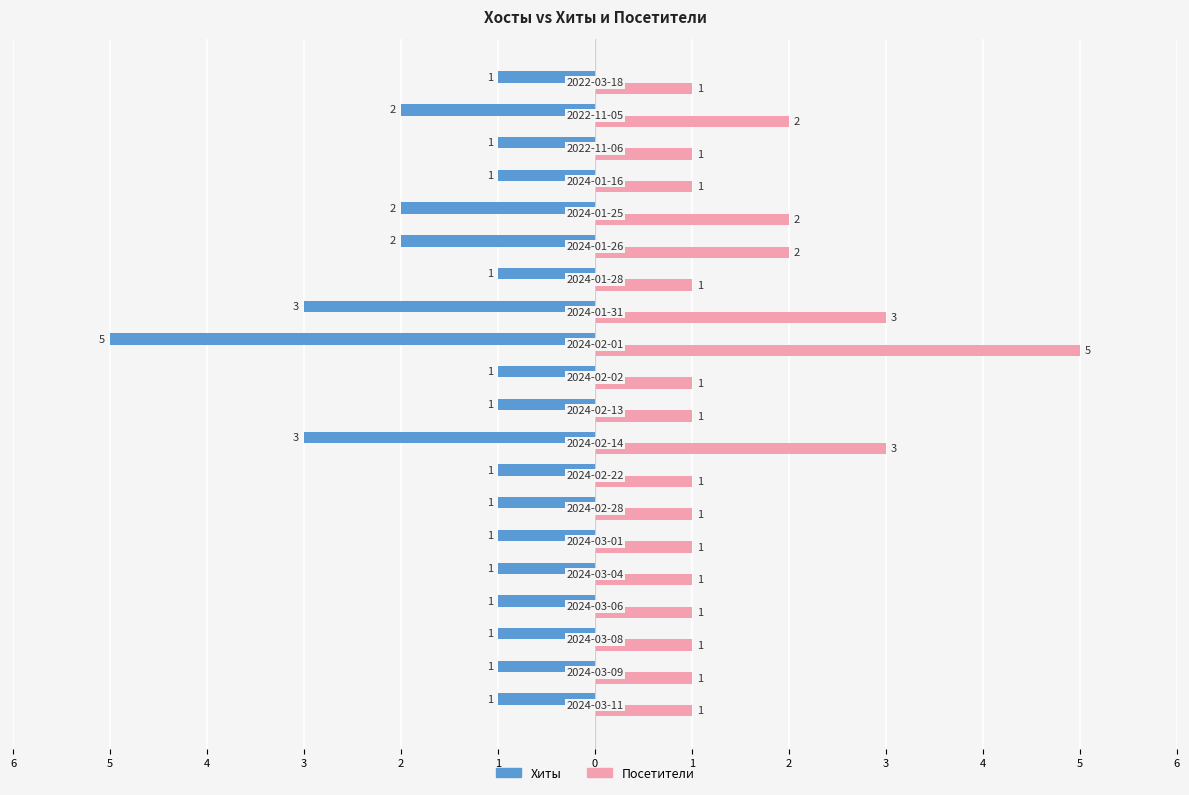

What are all the series names shown in the legend?

Хиты, Посетители